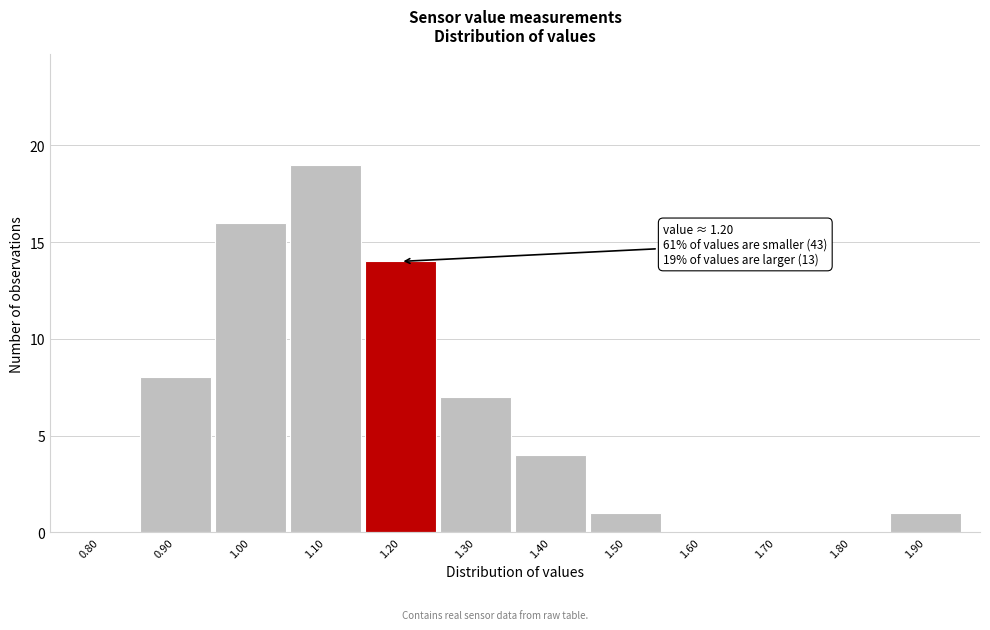

Reading right to left, transcribe all the data shown in this chart.

1.90=1	1.80=0	1.70=0	1.60=0	1.50=1	1.40=4	1.30=7	1.20=14	1.10=19	1.00=16	0.90=8	0.80=0